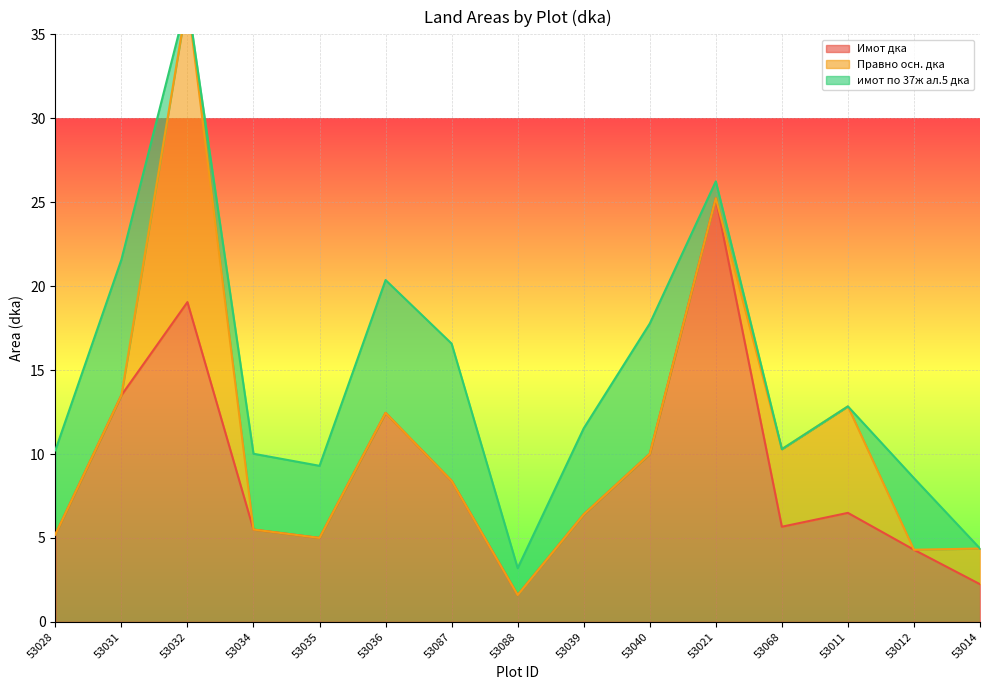

True or false: Имот дка has a value of 3.1 at 53034.

False